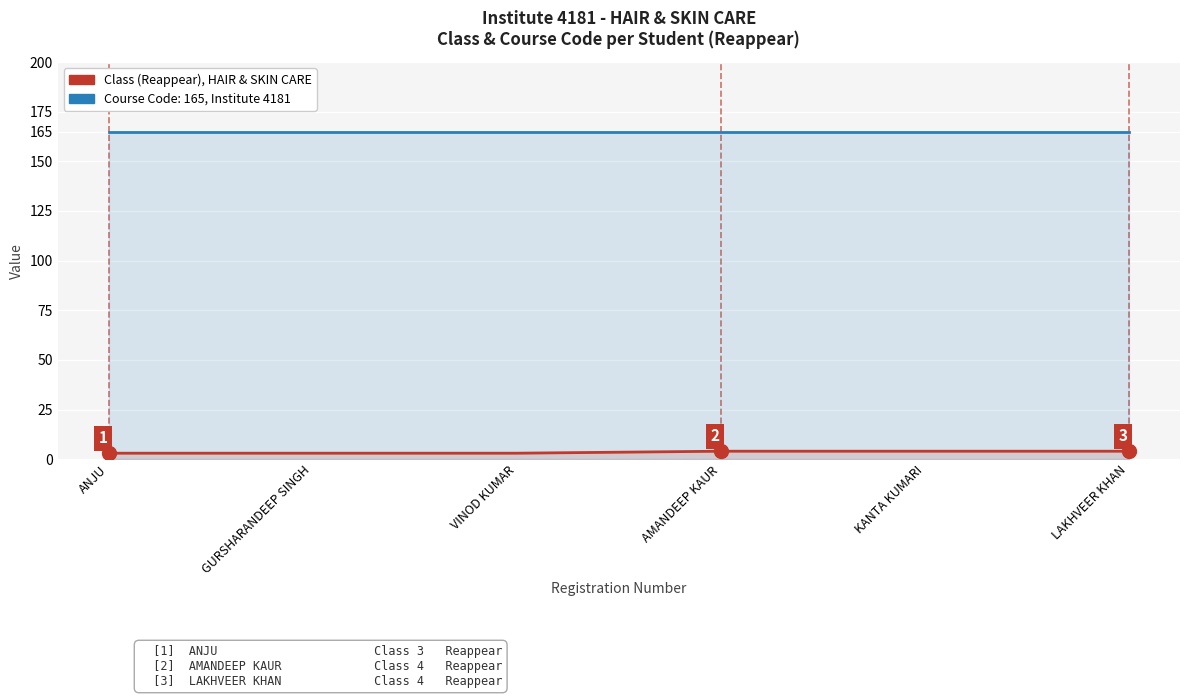

True or false: Class and Course Code cross at least once.

False